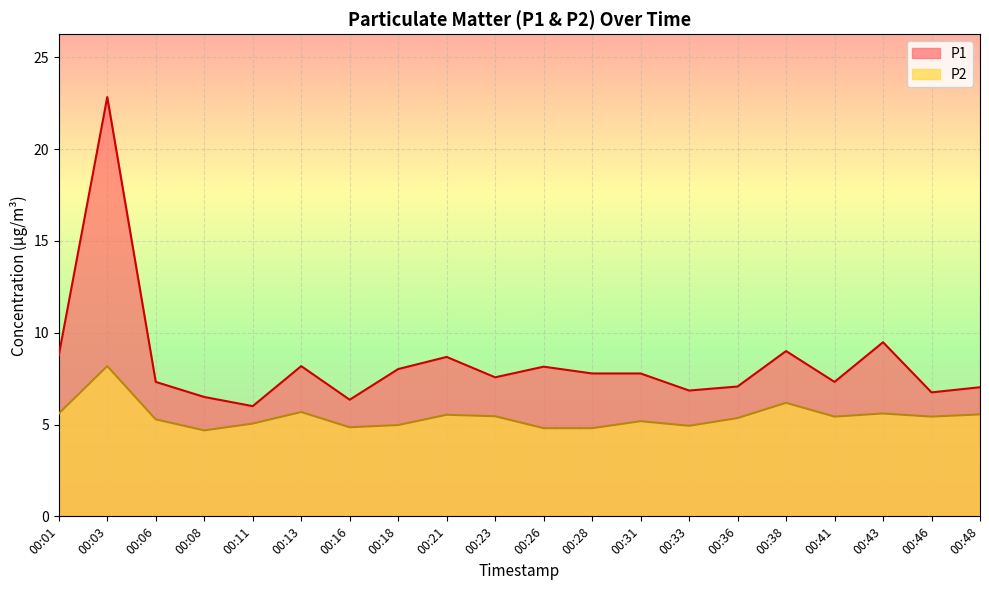

Which category has the lowest value in the P1 series?

00:11